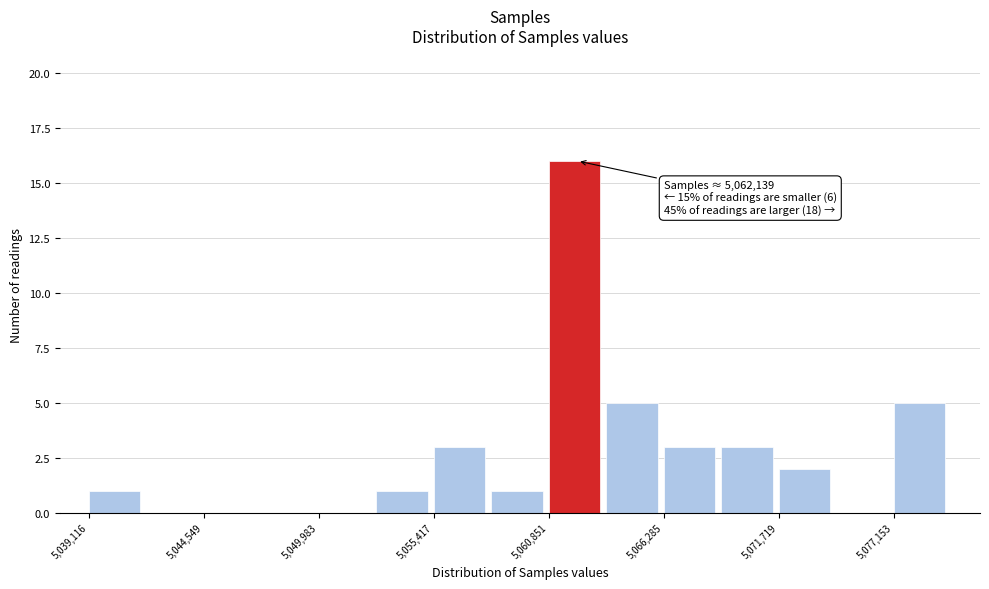

Read against the x-axis, roughly where is the centre of the tallest bar?

5062000